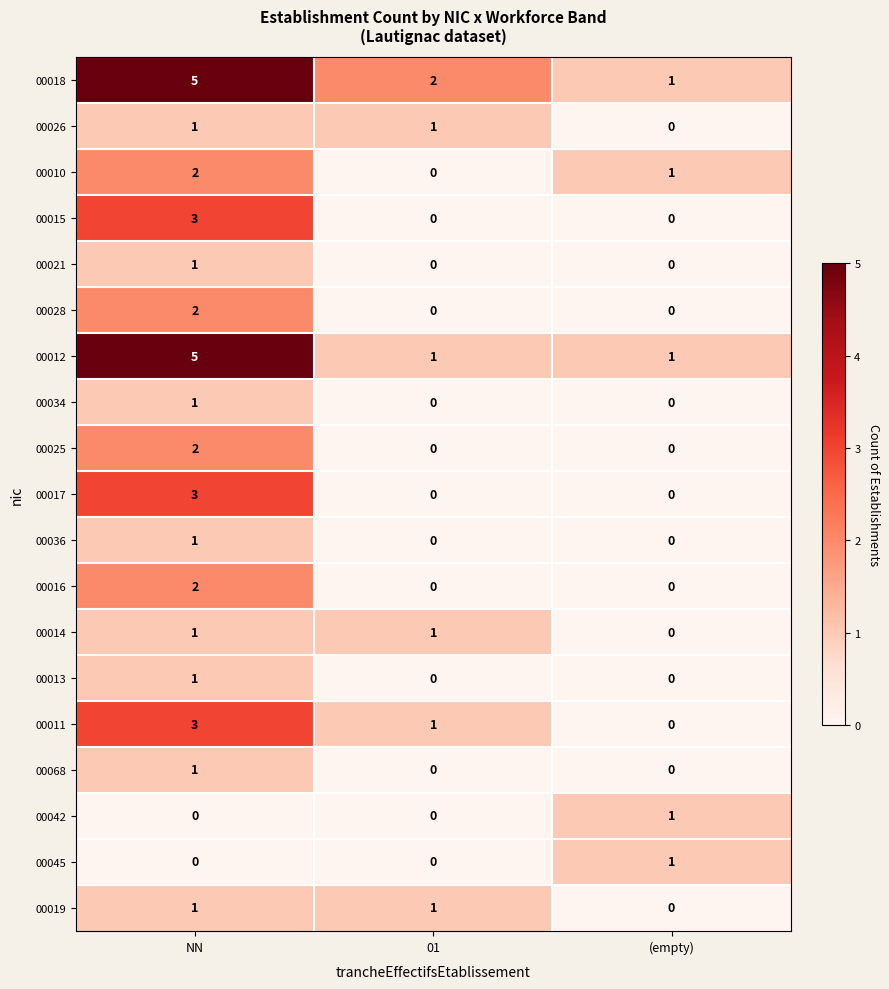

Between NN and 01, which series saw the biggest shift?

00012